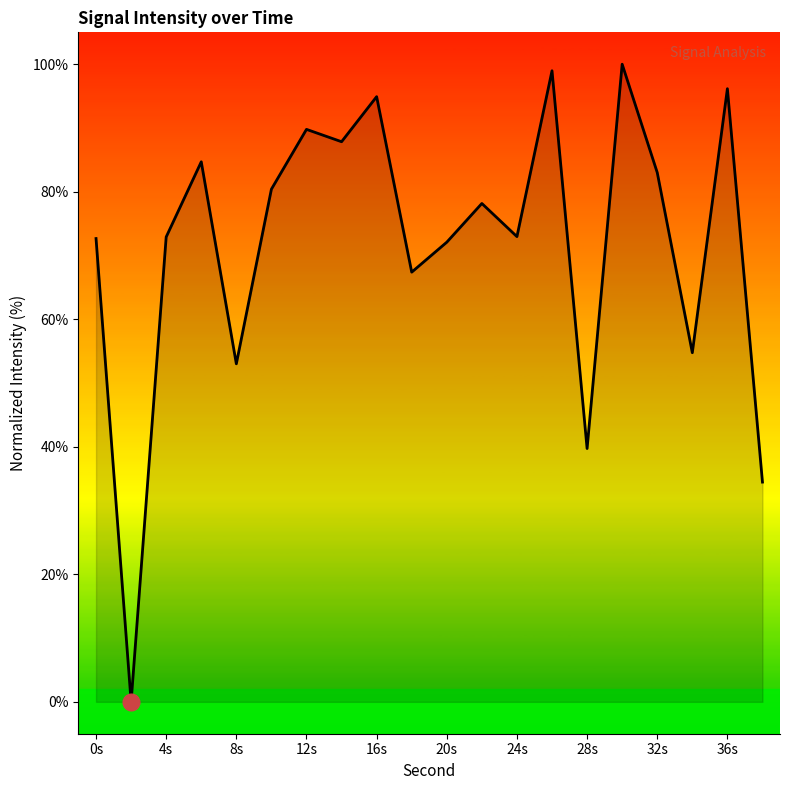

What is the difference between the maximum and minimum values?

100.0